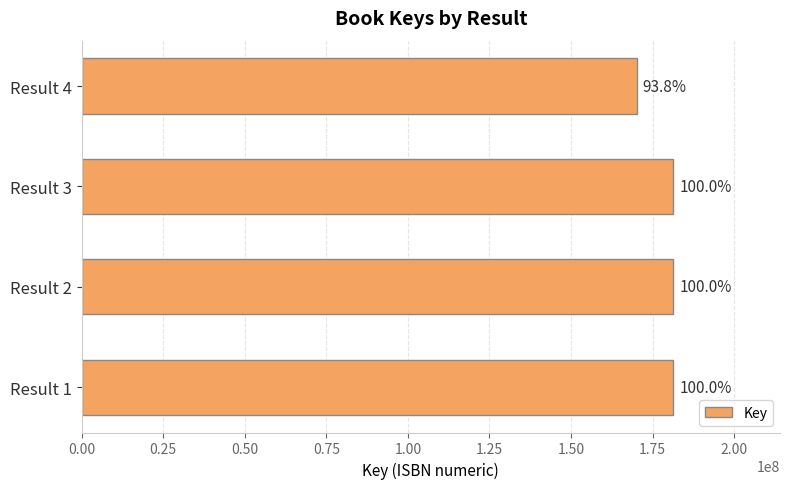

How many bars are there in total?

4